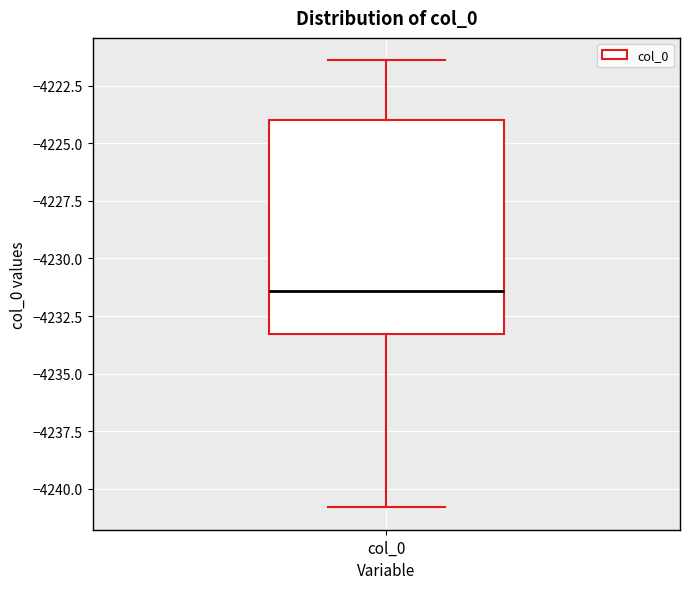

Transcribe this box plot: give where the median line is, the range the box spans, and where the two whiskers end, as read against the y-axis. The values are not printed on the chart, so give them approximately, as read against the axis.

median -4231.5, box -4233.5 to -4224.0, whiskers -4241.0 to -4221.5